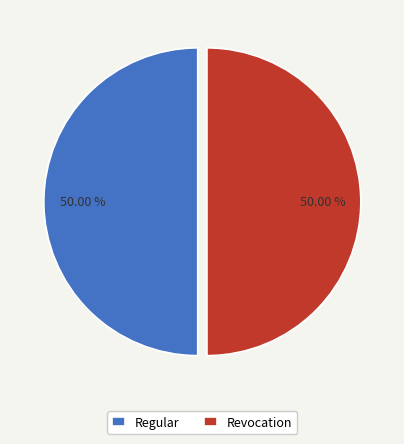

What is the ratio of the value at Regular to the value at Revocation?

1.0